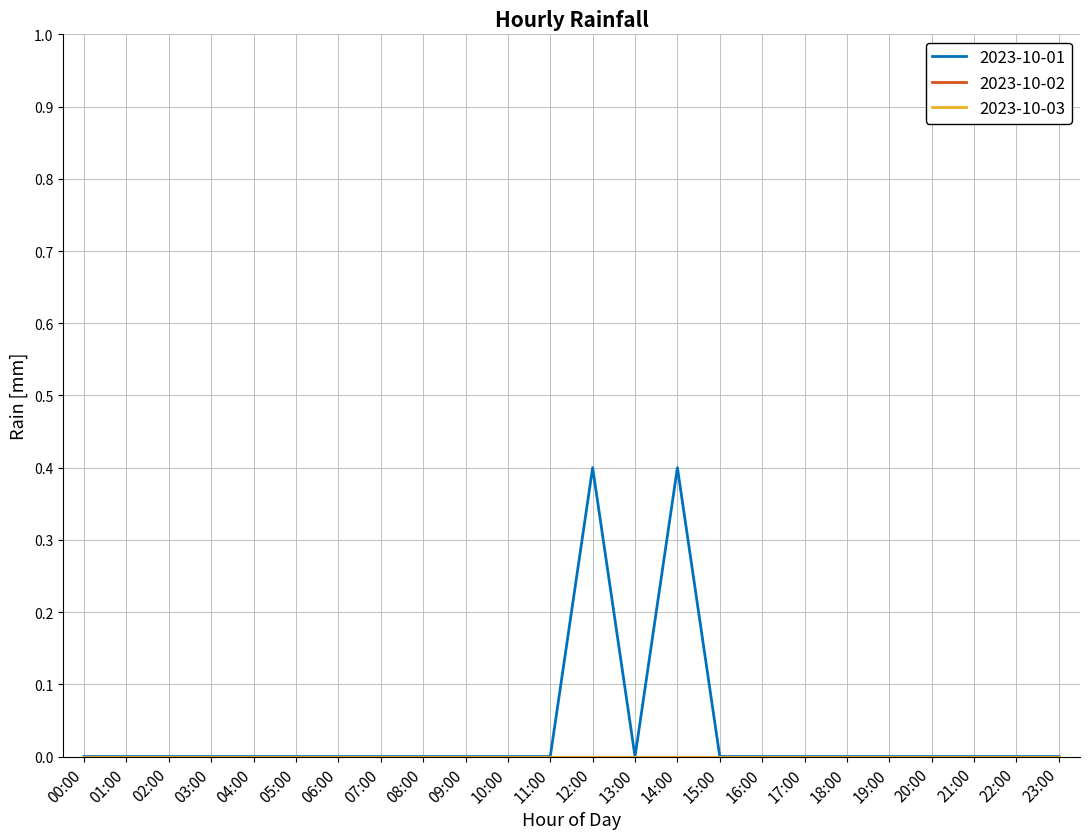

True or false: 2023-10-01 has a value of 0.2 at 18:00.

False